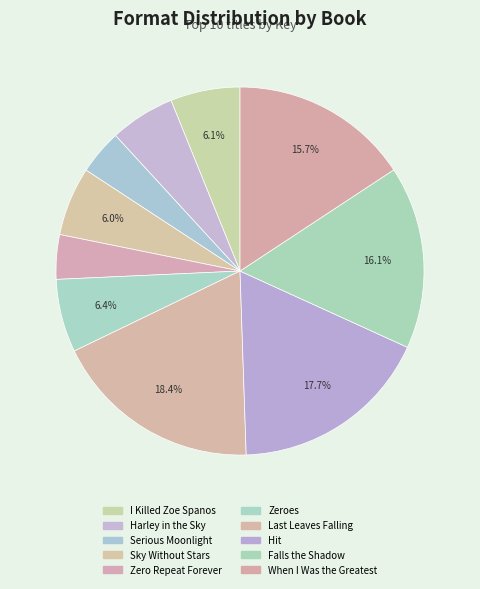

How many segments does this pie chart have?

10